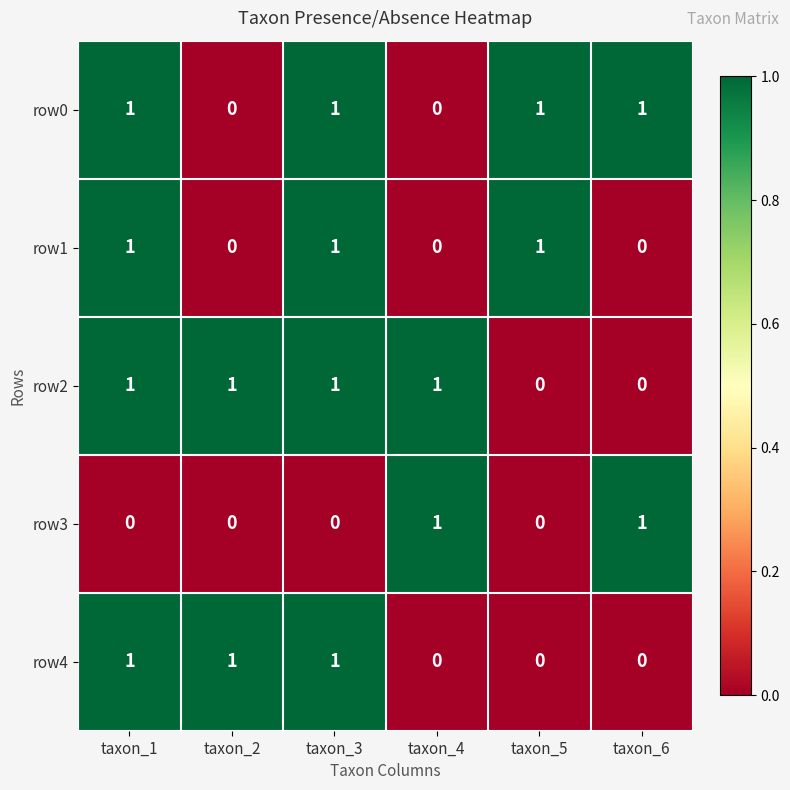

Count the row3 values in the range 0 to 1.

6